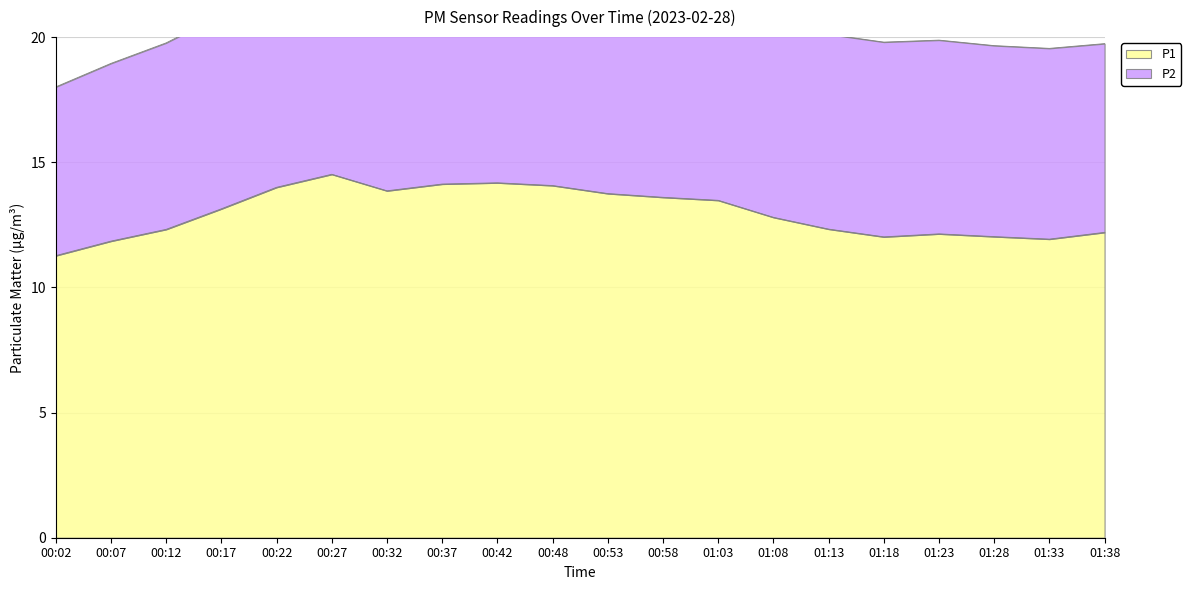

Reading left to right, extract all data points from this chart.

11.3	11.8	12.3	13.1	14.0	14.5	13.9	14.1	14.2	14.1	13.8	13.6	13.5	12.8	12.3	12.0	12.1	12.0	11.9	12.2